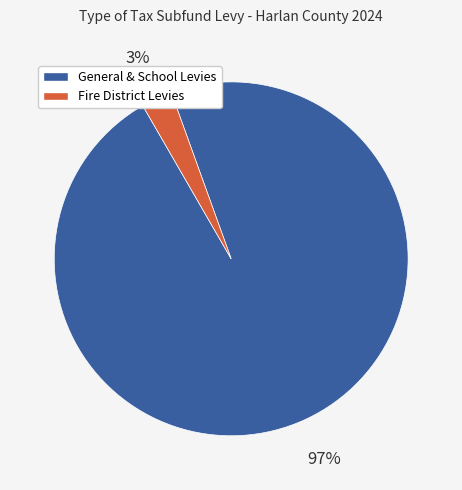

Which category has the biggest portion of the pie?

General & School Levies